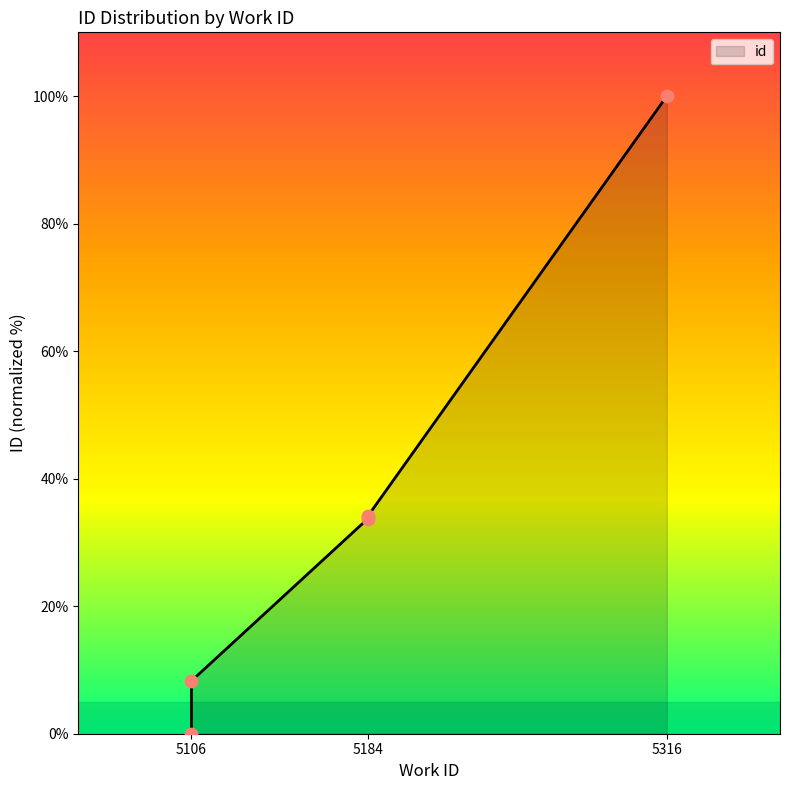

What is the ratio of the value at 5184 to the value at 5184?

1.0